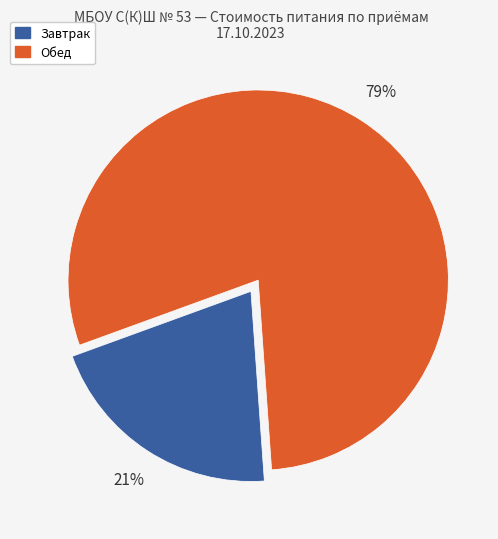

Do Обед and Завтрак together represent more than half of the pie?

Yes